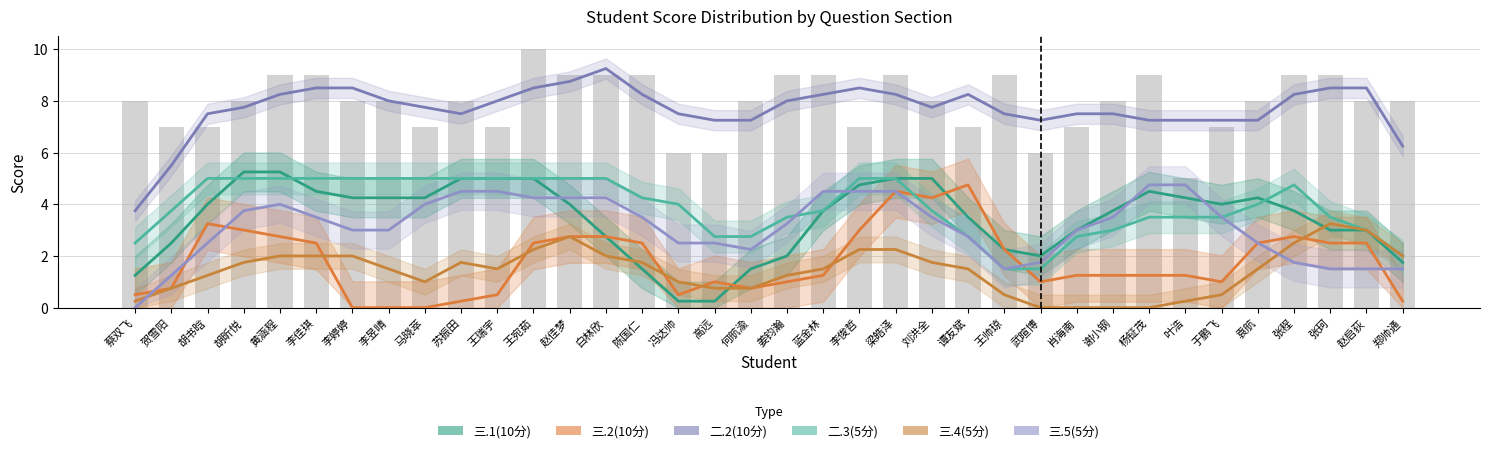

What is the value of the 三.2(10分) bar at the 35th from the left?

2.5